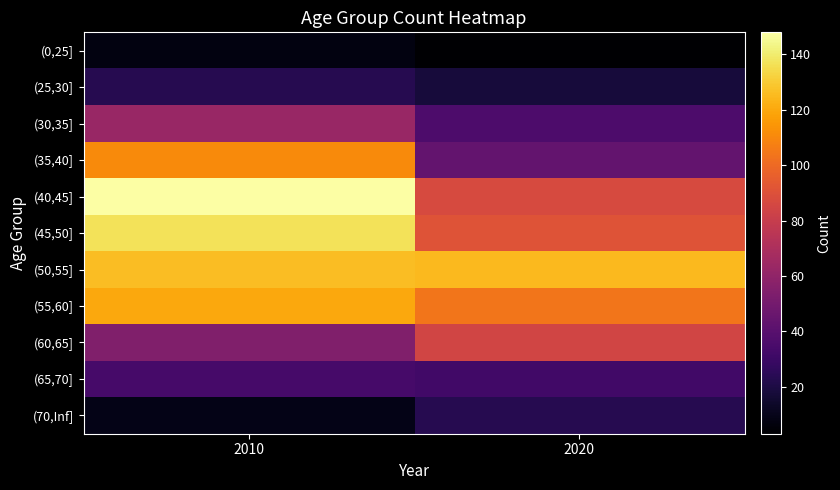

At 2020, list the series in order from smallest to largest.

(0,25], (25,30], (70,Inf], (65,70], (30,35], (35,40], (60,65], (40,45], (45,50], (55,60], (50,55]